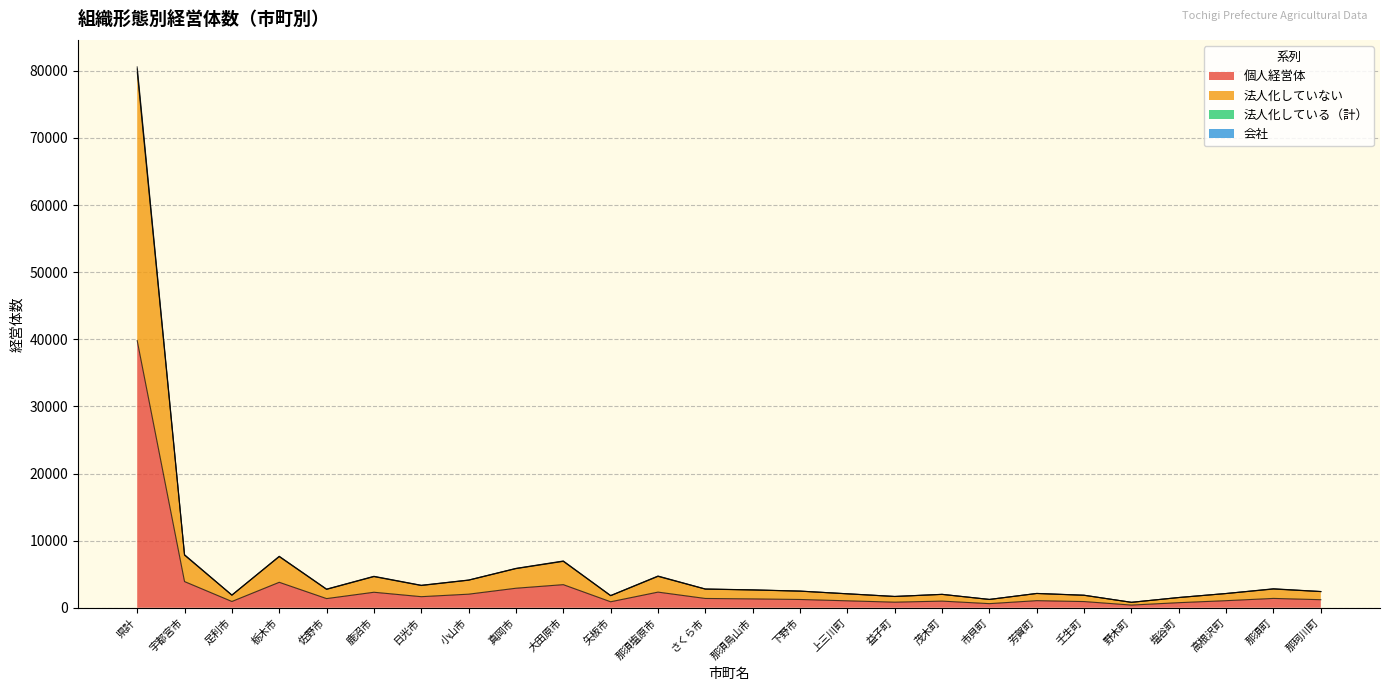

Is it true that 法人化している（計） equals 559 at 塩谷町?

False